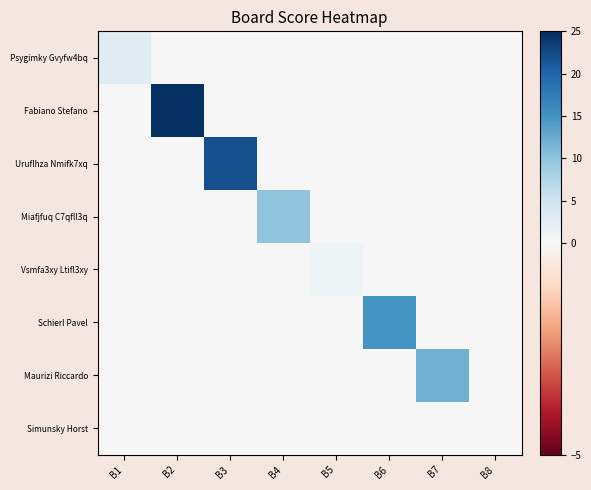

At which category is the sum across all series the highest?

B2